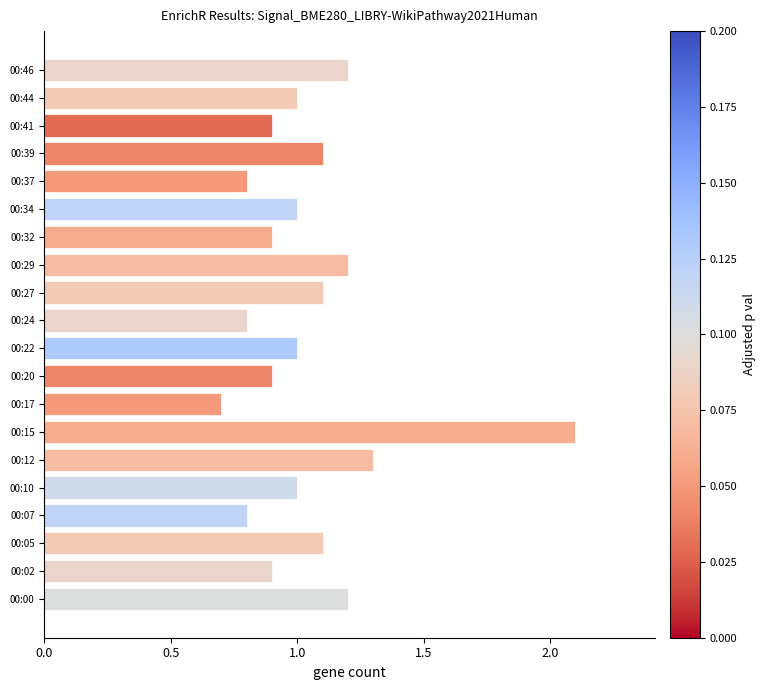

What is the difference between the maximum and minimum values?

1.4